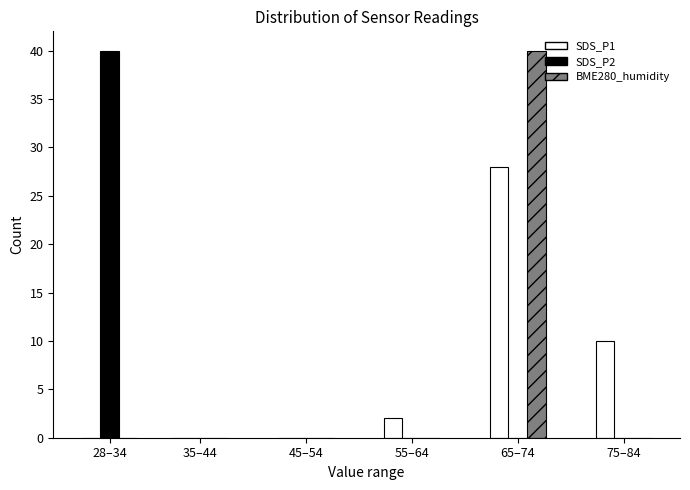

Reading left to right, extract all data points from this chart.

SDS_P1: 28–34=0	35–44=0	45–54=0	55–64=2	65–74=28	75–84=10
SDS_P2: 28–34=40	35–44=0	45–54=0	55–64=0	65–74=0	75–84=0
BME280_humidity: 28–34=0	35–44=0	45–54=0	55–64=0	65–74=40	75–84=0